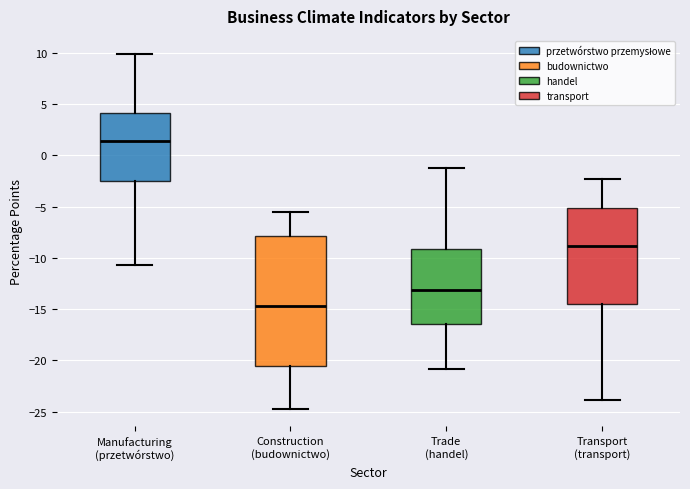

Reading left to right, read every box against the y-axis: the position of its median line, the range the box covers, and the ends of its whiskers. The values are not printed on the chart, so give them approximately, as read against the axis.

Manufacturing (przetwórstwo): median 1.5, box -2.5 to 4.0, whiskers -10.5 to 10.0
Construction (budownictwo): median -14.5, box -20.5 to -8.0, whiskers -24.5 to -5.5
Trade (handel): median -13.0, box -16.5 to -9.0, whiskers -21.0 to -1.0
Transport (transport): median -9.0, box -14.5 to -5.0, whiskers -24.0 to -2.5